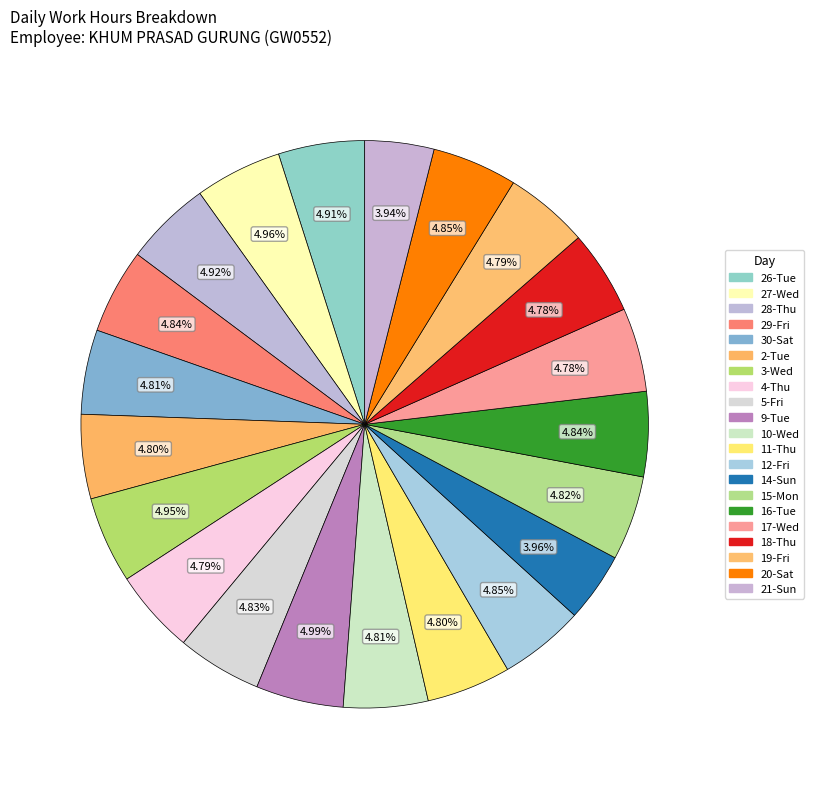

Which category has the smallest portion of the pie?

21-Sun